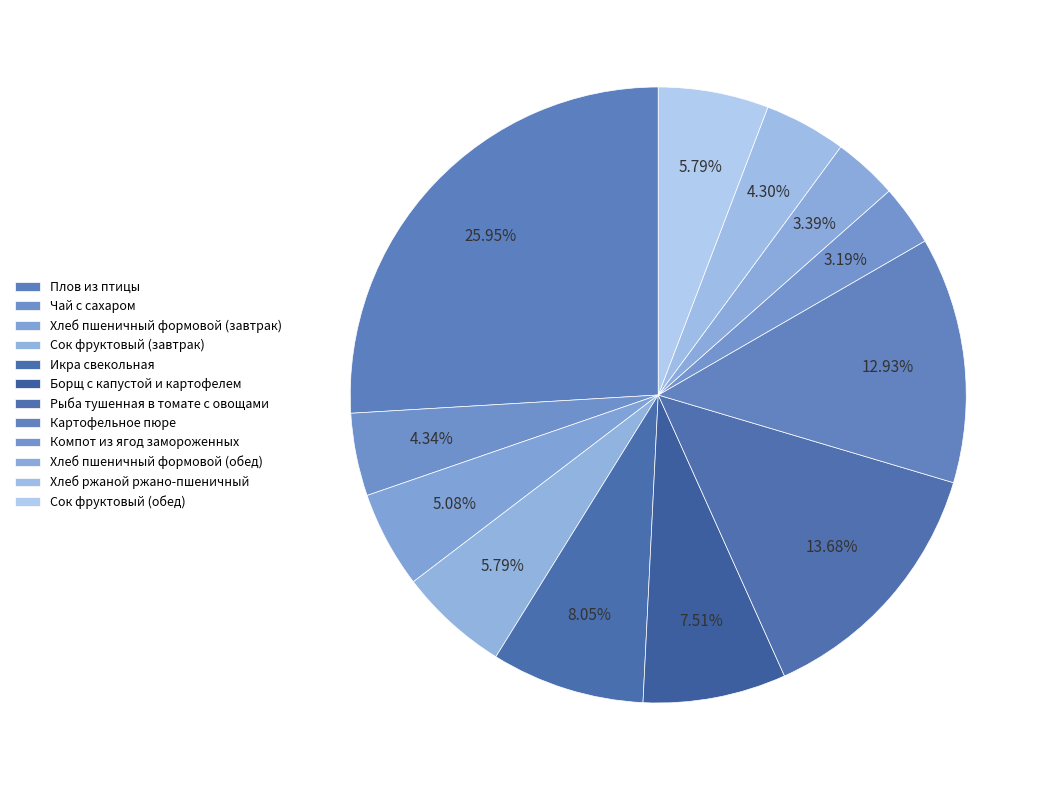

Is Сок фруктовый (обед) the majority of the pie?

No